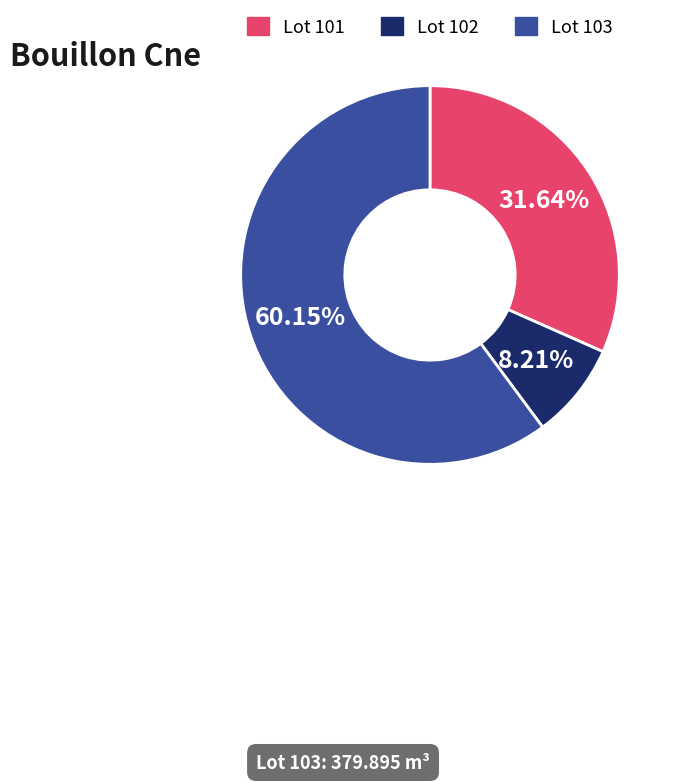

Is there any slice that represents more than half of the pie?

Yes